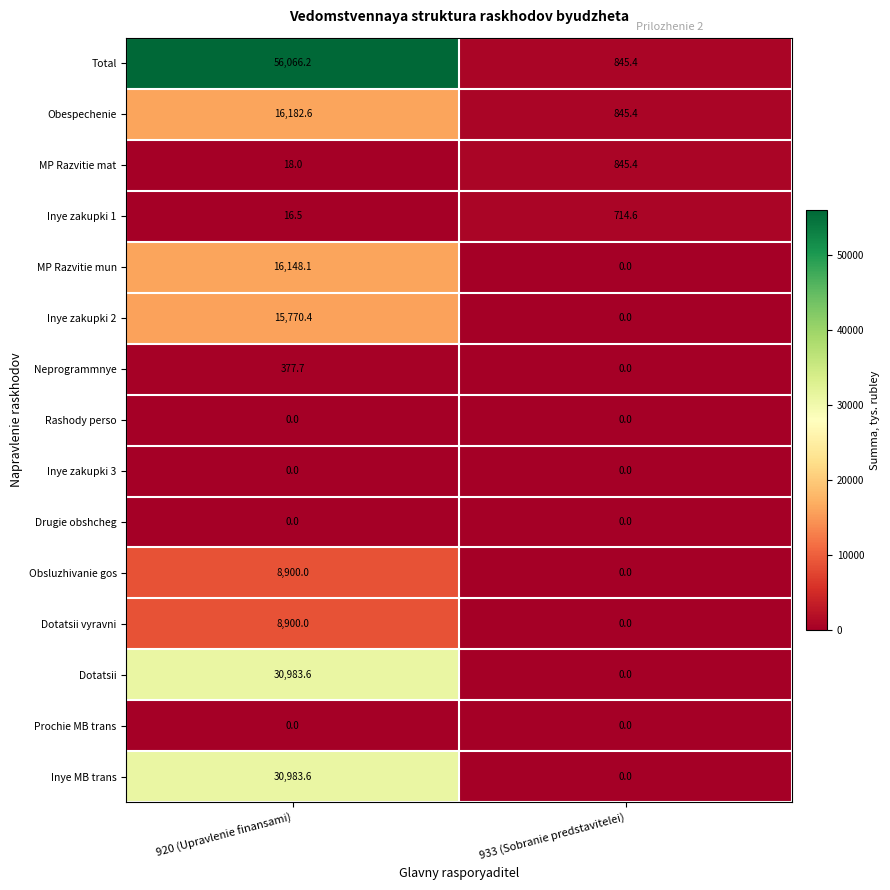

What is the difference between the highest and lowest values at 933 (Sobranie predstavitelei)?

845.4